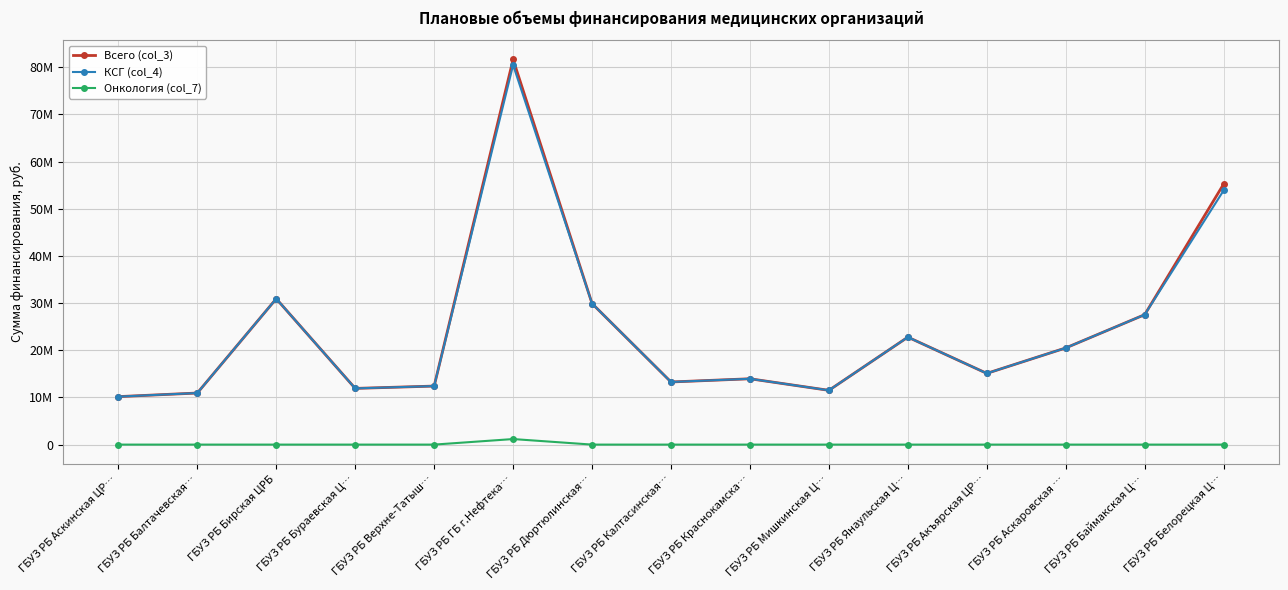

The Всего (col_3) series shows 81233402 at ГБУЗ РБ Белорецкая Ц…. True or false?

False